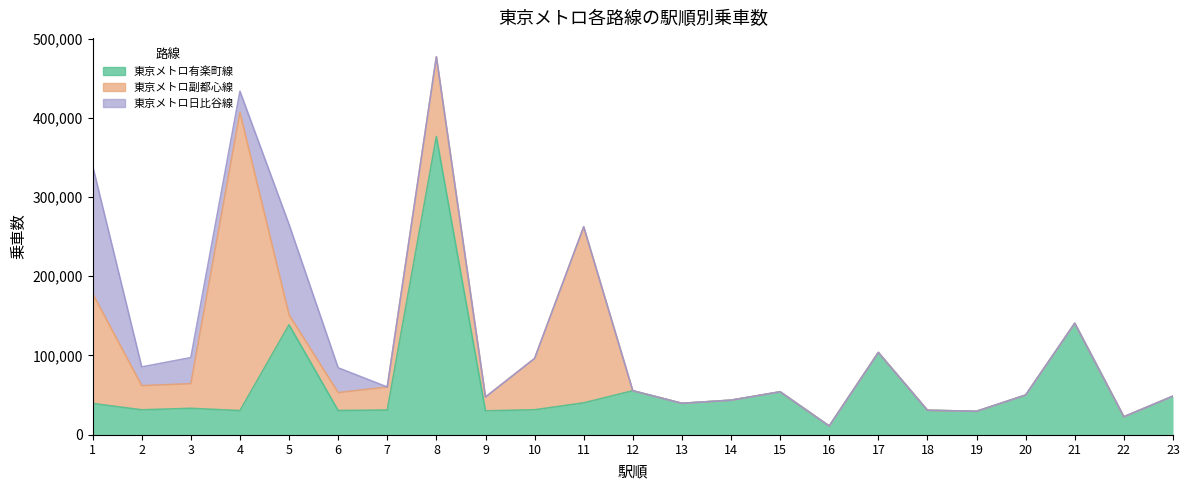

The value of 東京メトロ日比谷線 at 13 is 73680. True or false?

False